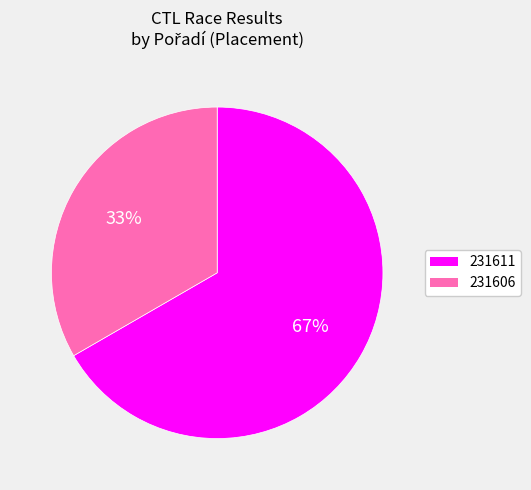

To the nearest percent, what is the average slice percentage?

50%